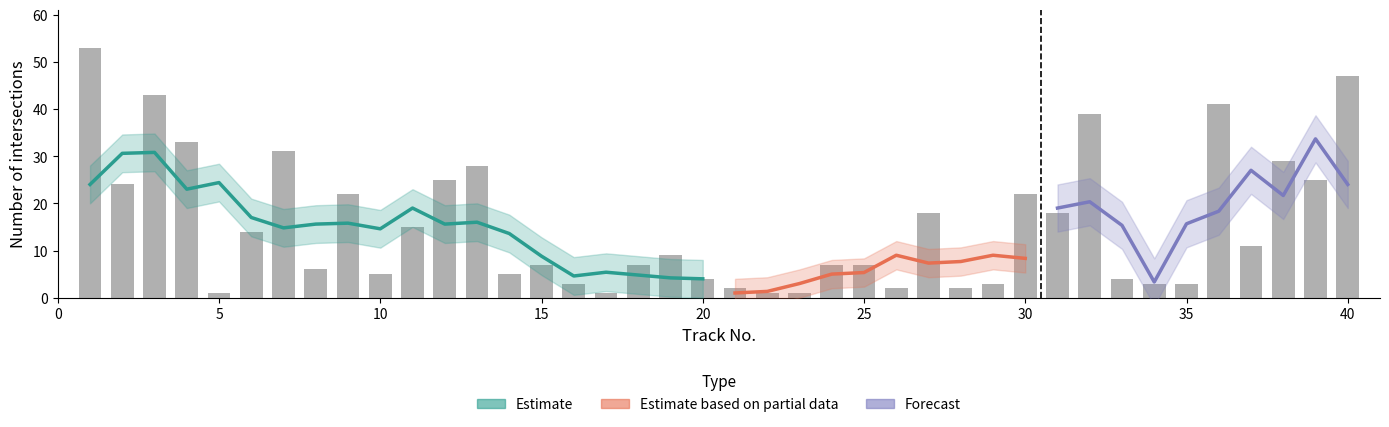

Read the value at 39, to the nearest 5.

25